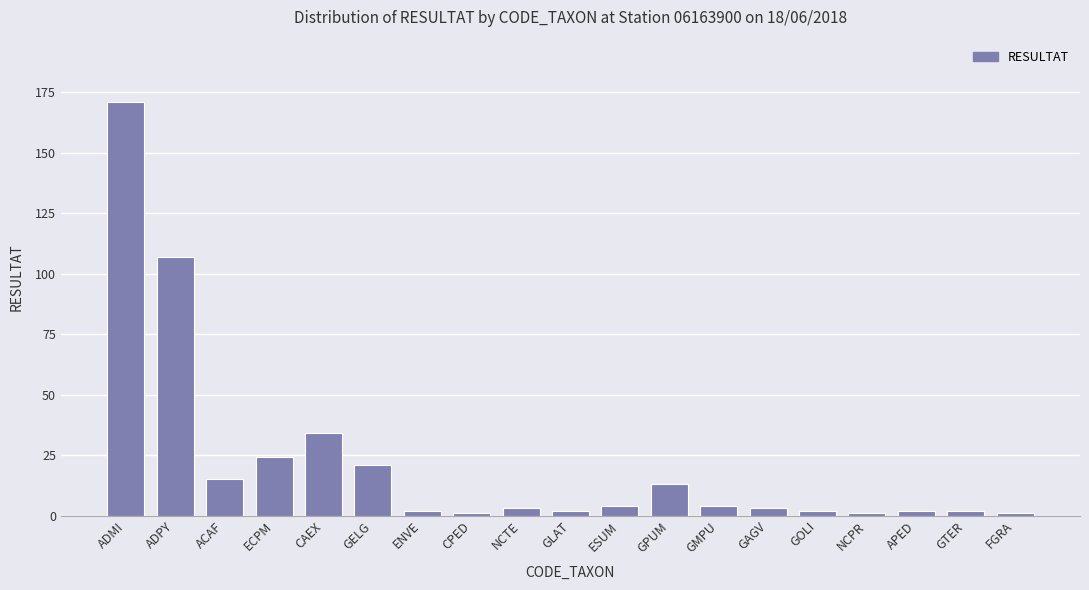

Which category has the highest value across all series?

ADMI